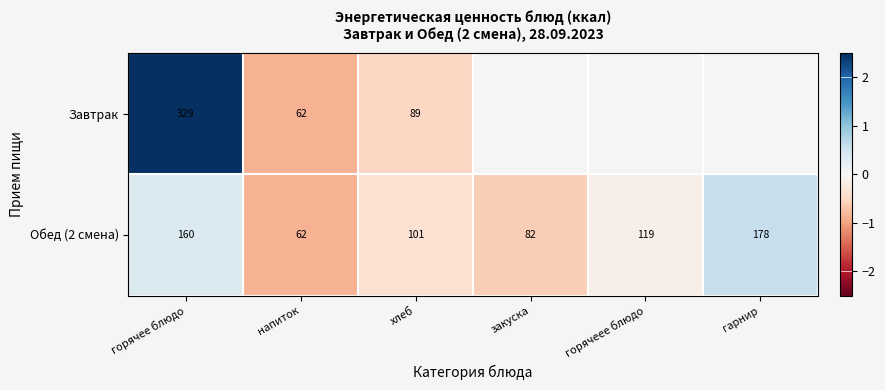

Where is Обед (2 смена) nearest to the value 120?

горячеее блюдо